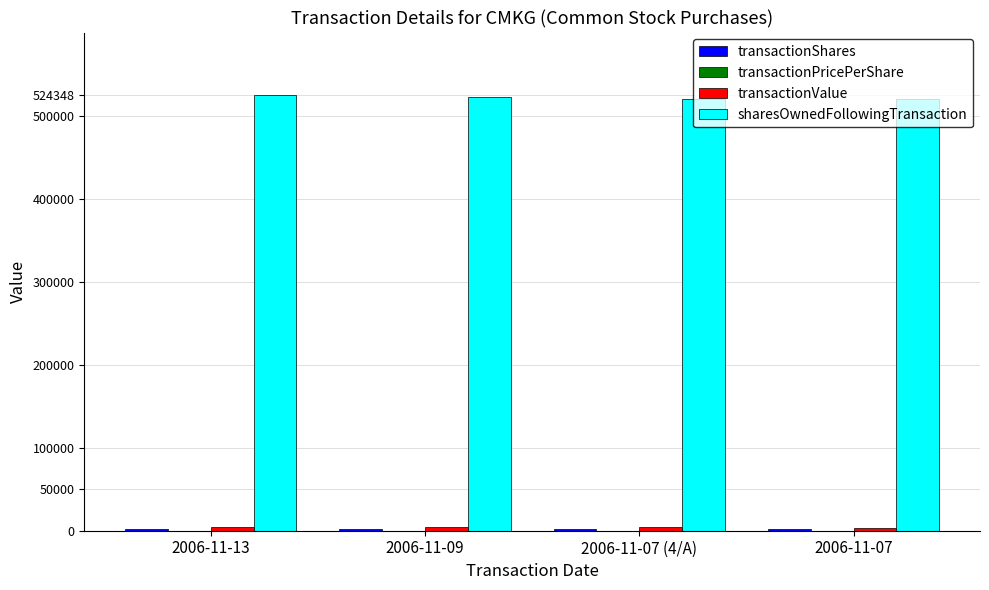

The value of sharesOwnedFollowingTransaction at 2006-11-07 is 519448.0. True or false?

True